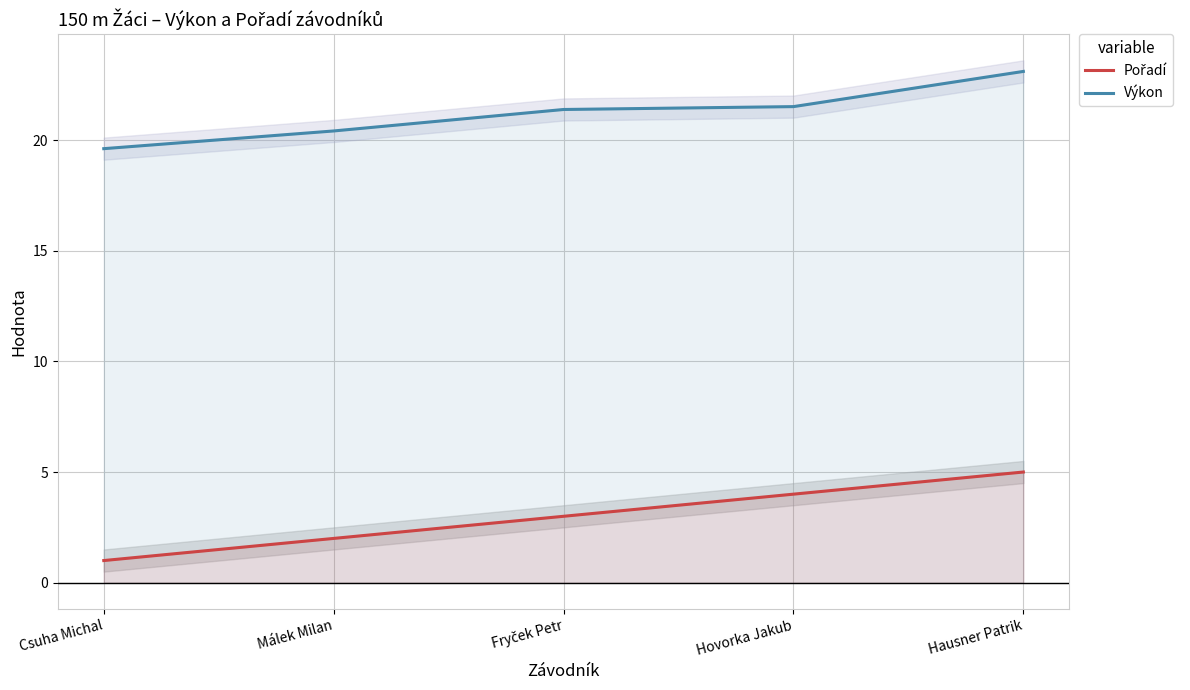

The Výkon series shows 10.5 at Málek Milan. True or false?

False